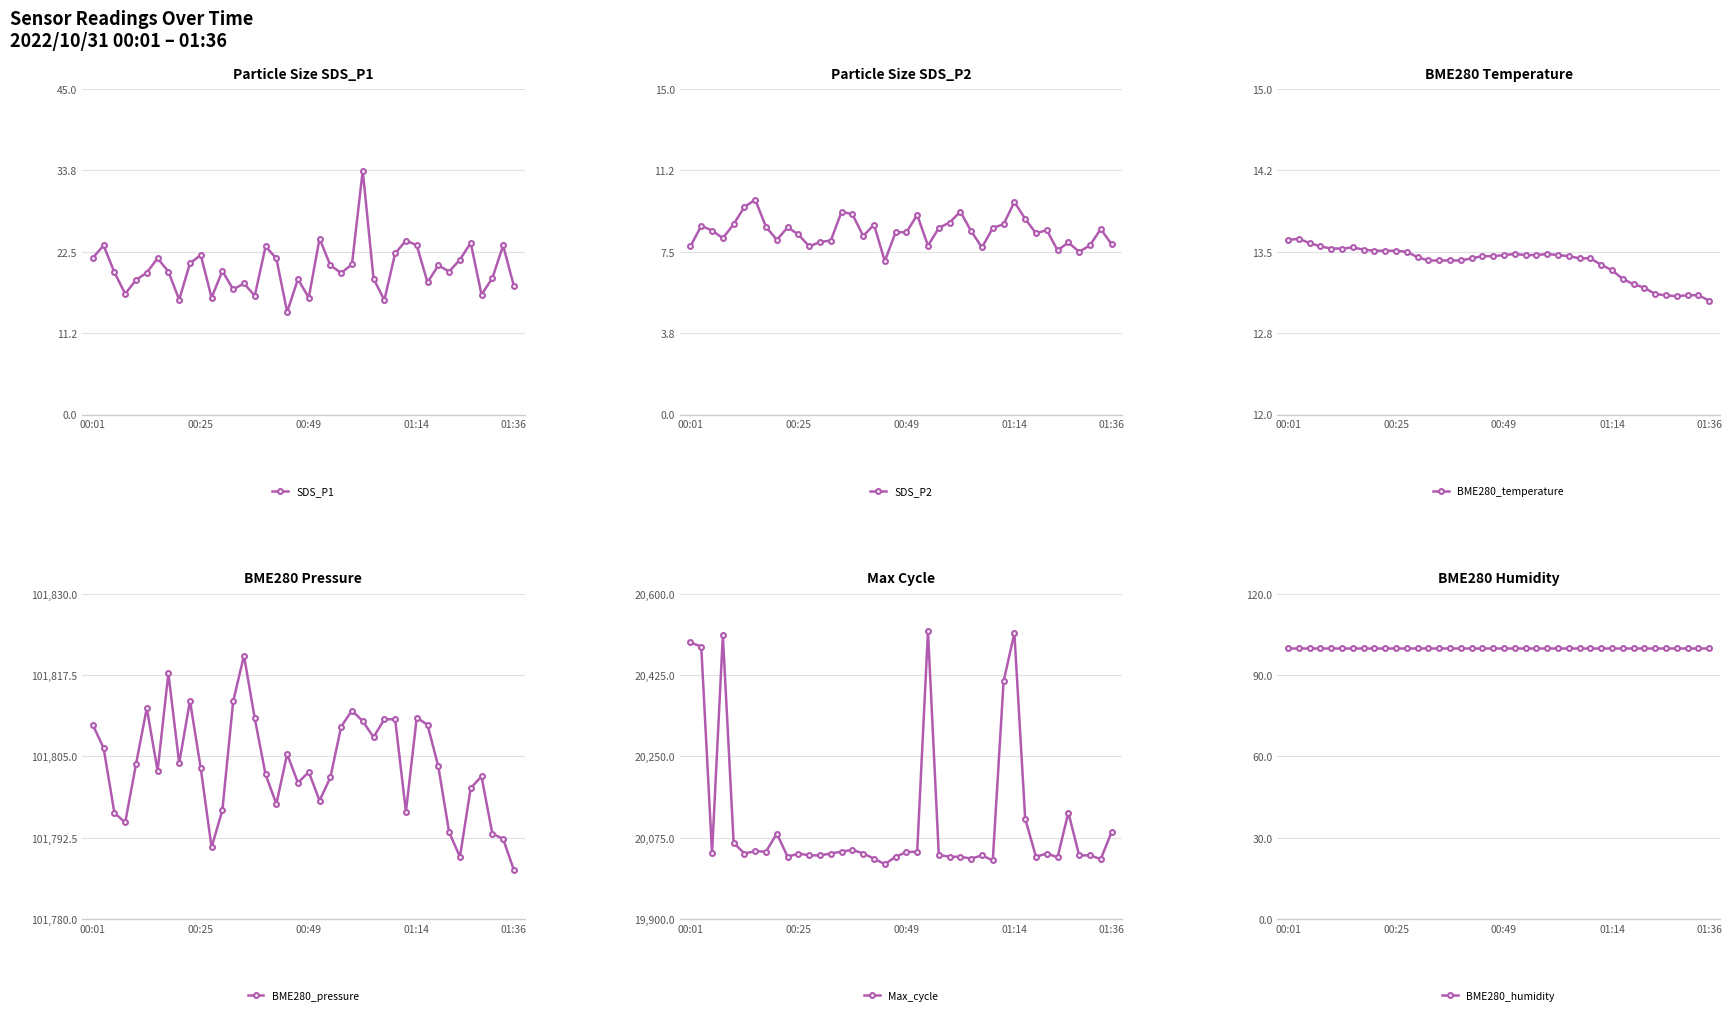

What is the total value across all series at 26?

121978.7